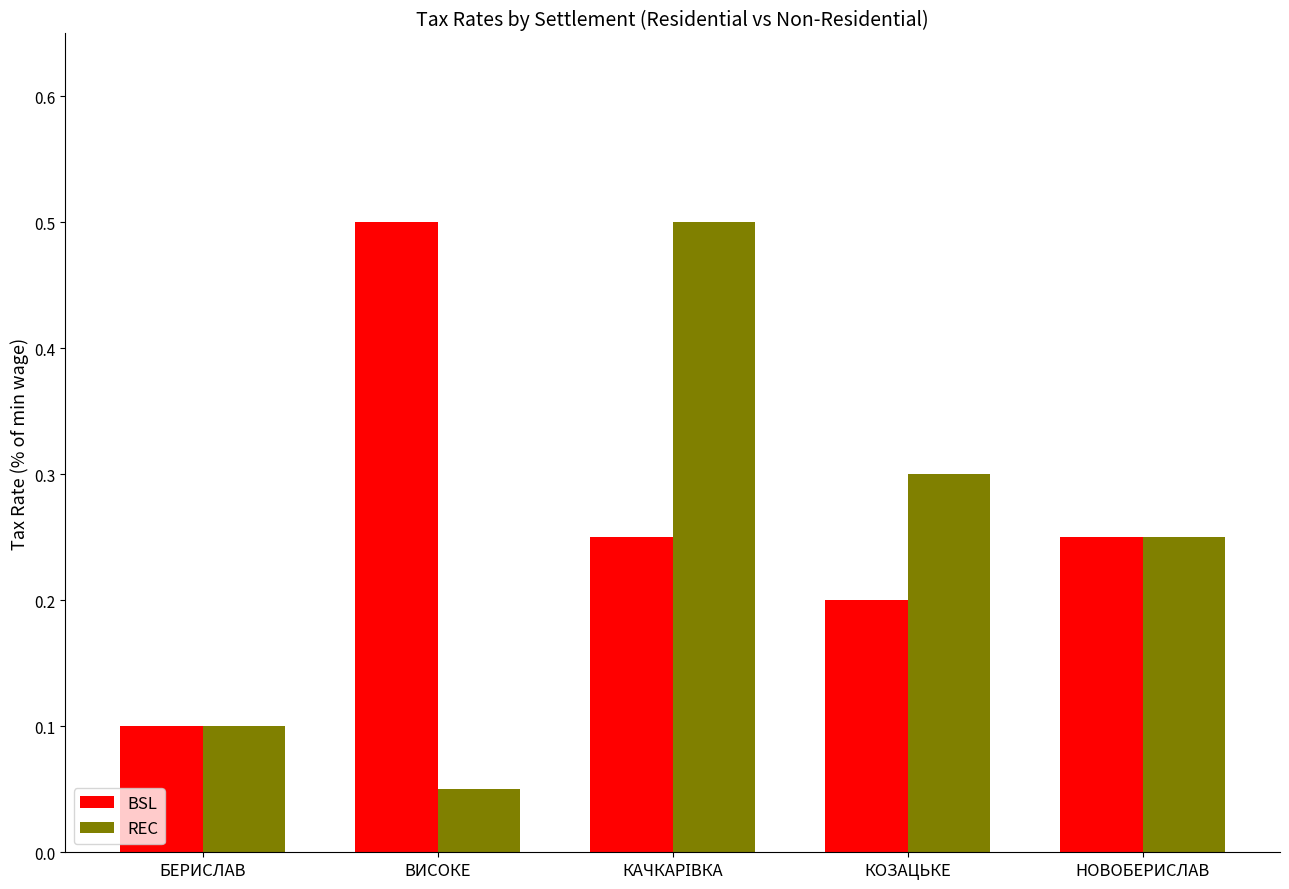

What is the highest value of the BSL series?

0.5